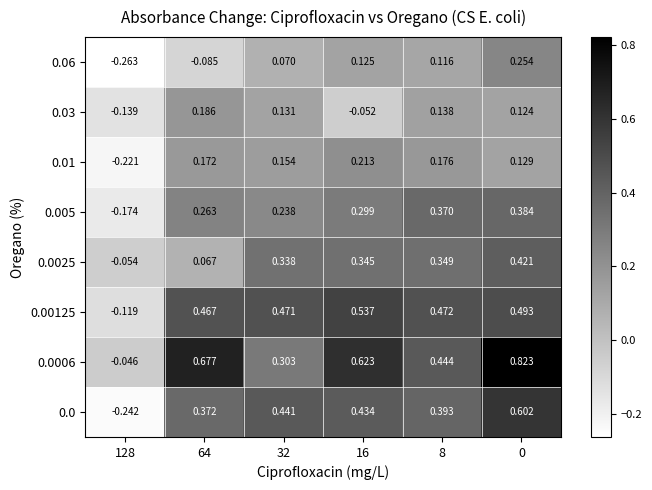

Is the value of 0.06 at 64 greater than the value of 0.01 at 8?

No